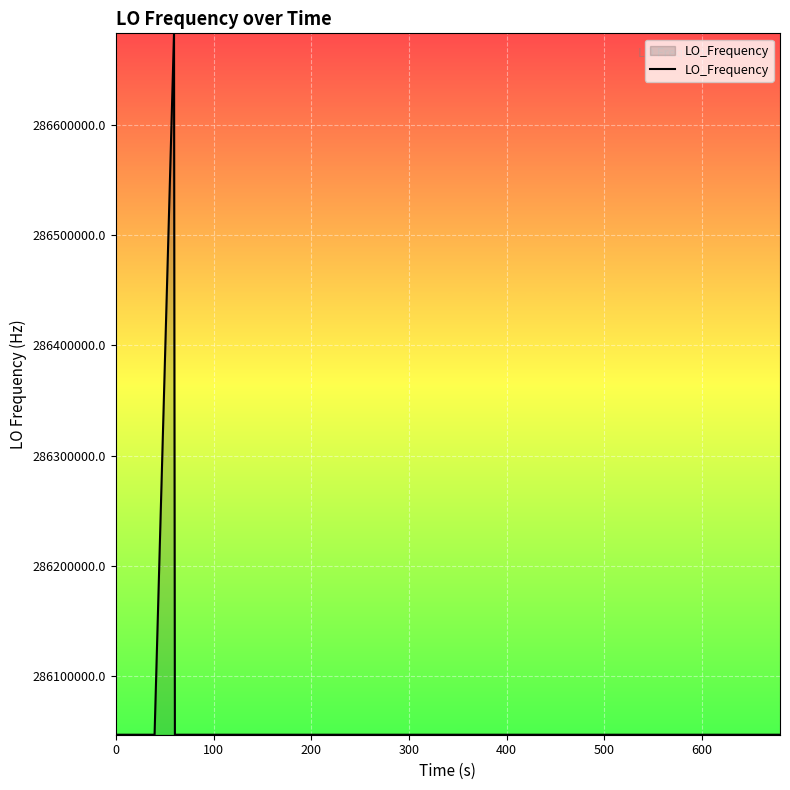

What is the difference between the maximum and minimum values?

635708.0